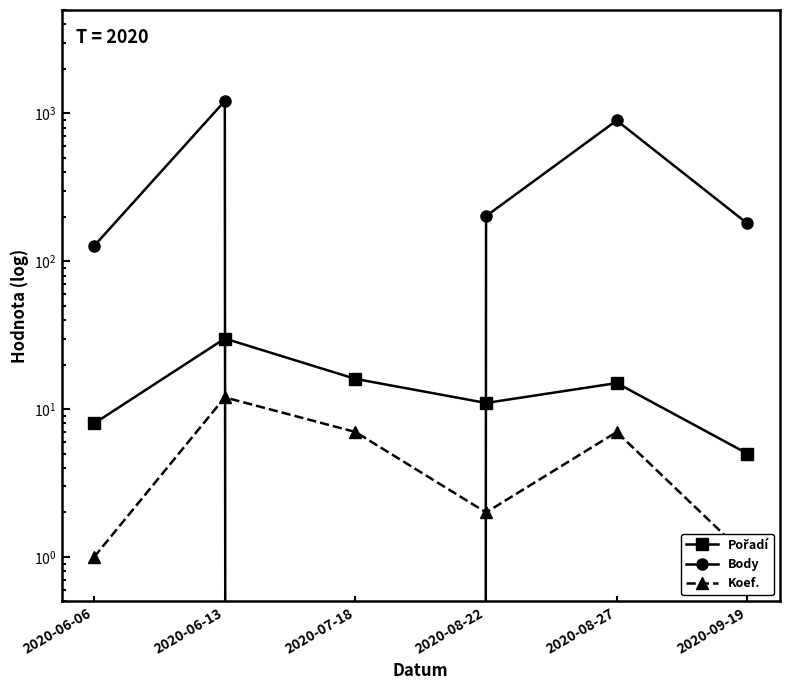

Reading left to right, list all the values displayed in this chart.

Pořadí: 2020-06-06=8	2020-06-13=30	2020-07-18=16	2020-08-22=11	2020-08-27=15	2020-09-19=5
Body: 2020-06-06=127	2020-06-13=1212	2020-07-18=0	2020-08-22=202	2020-08-27=895	2020-09-19=180
Koef.: 2020-06-06=1	2020-06-13=12	2020-07-18=7	2020-08-22=2	2020-08-27=7	2020-09-19=1